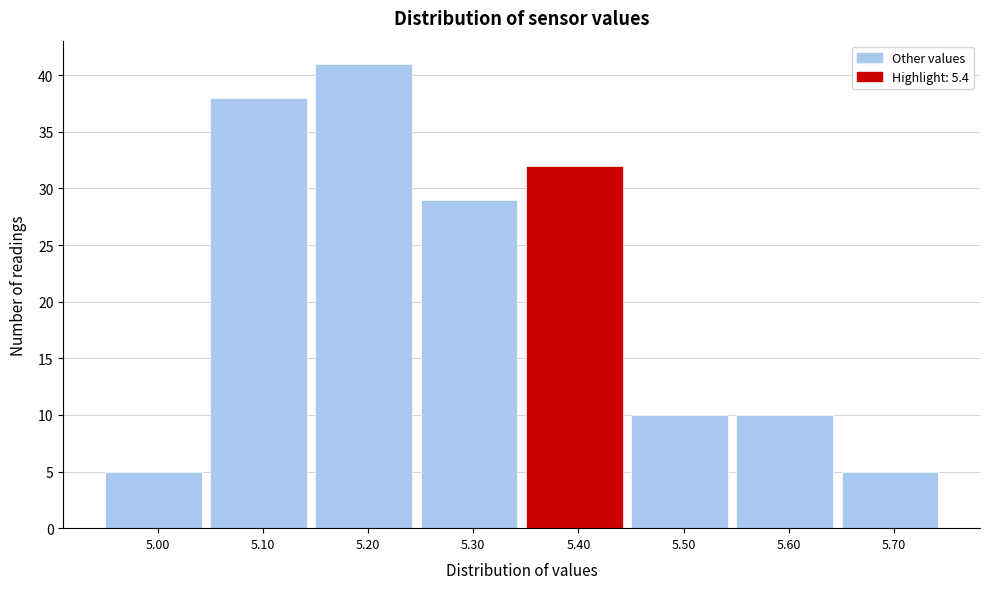

Over which range of the x-axis is the bar tallest?

5.15 to 5.25